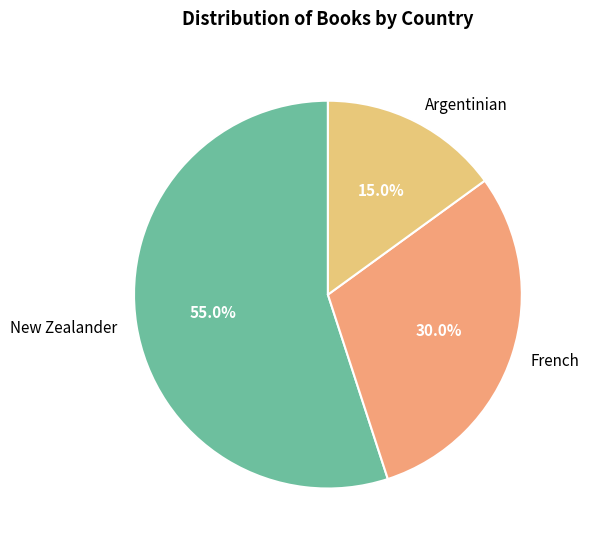

To the nearest percent, what percentage of the pie is Argentinian?

15%